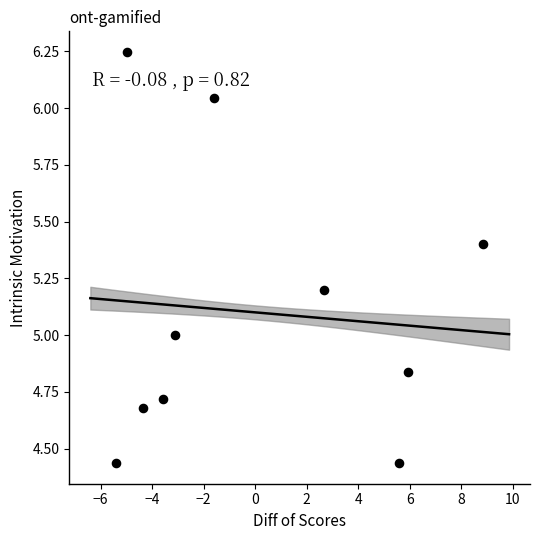

What is the range of Y values (max minus min)?

1.8